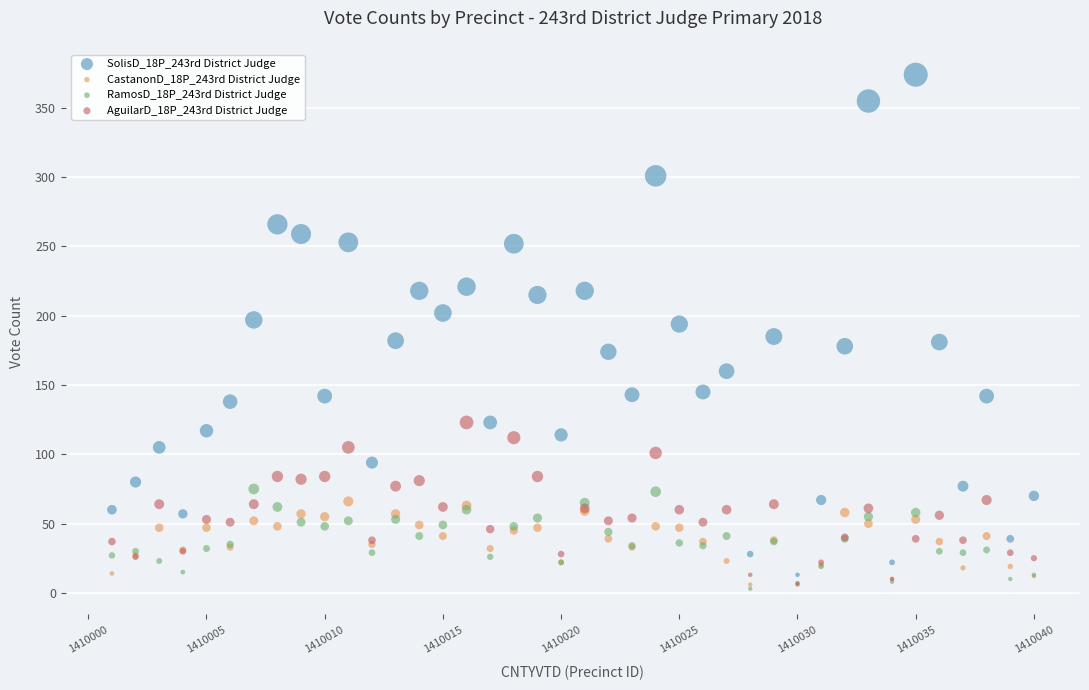

Which series contains the highest Y value?

SolisD_18P_243rd District Judge